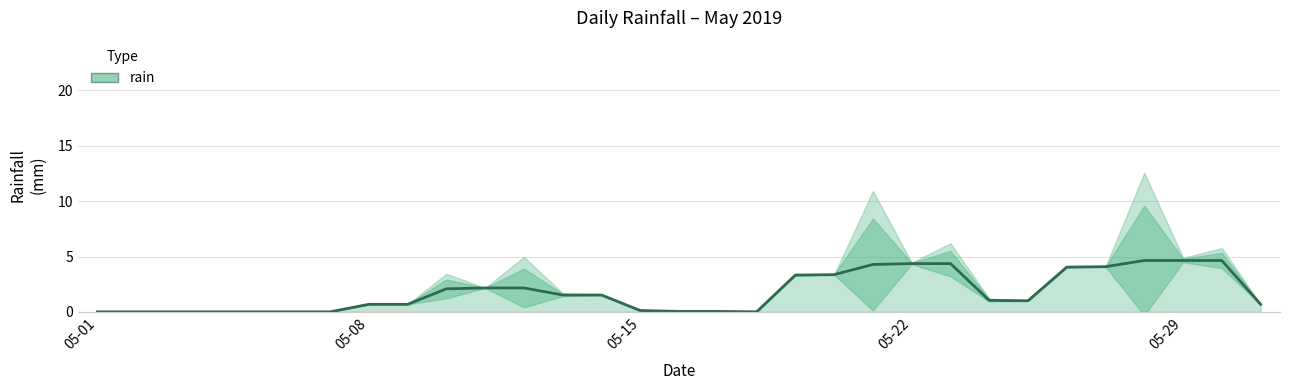

True or false: there are more than 0 points higher than both neighbors.

False